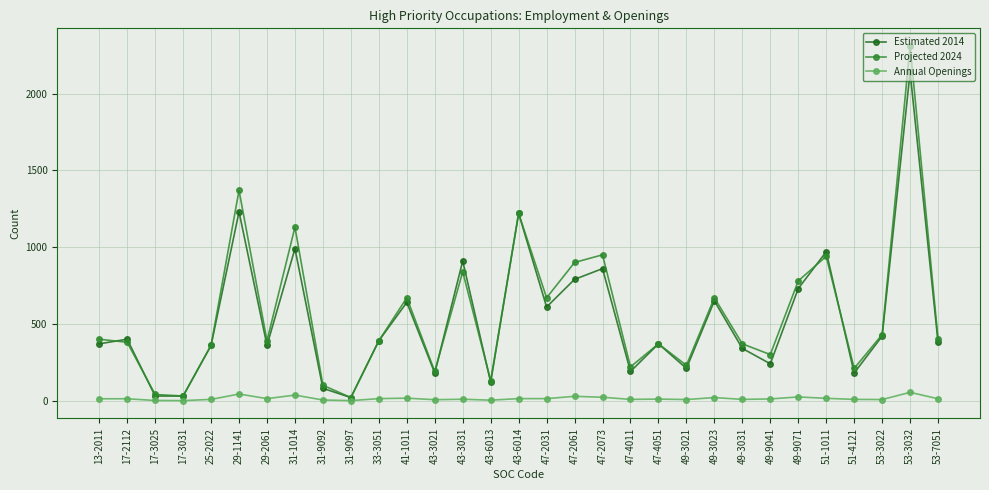

List the series in order of their peak value, highest first.

Projected 2024, Estimated 2014, Annual Openings